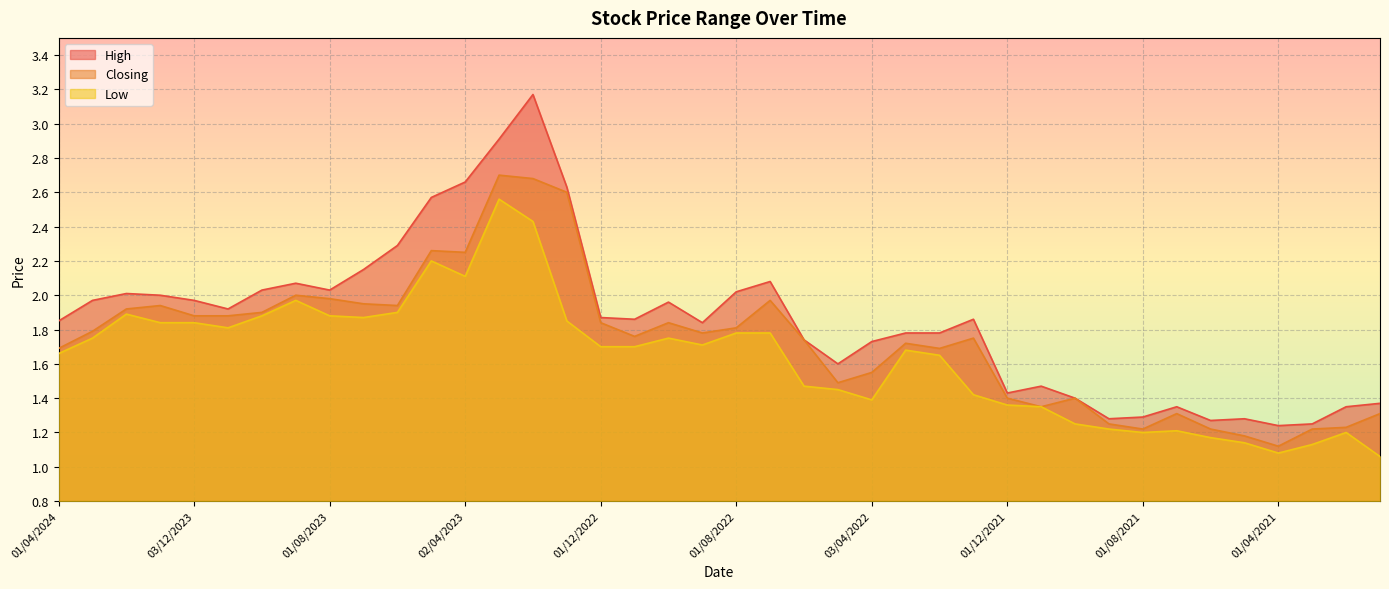

Which category has the lowest value across all series?

03/01/2021